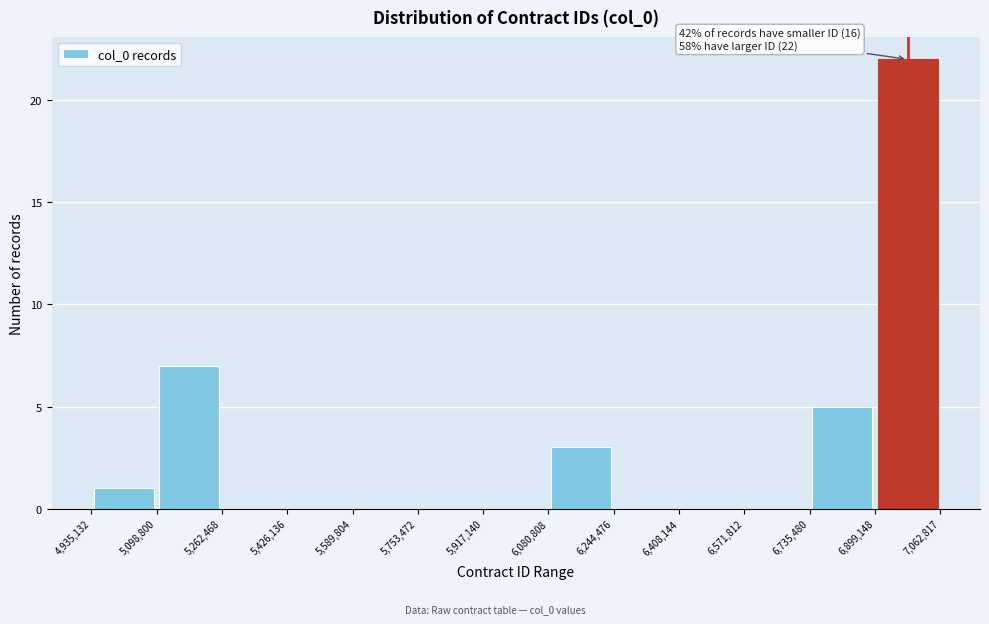

Which range on the x-axis has the tallest bar?

6,899,148 to 7,062,817